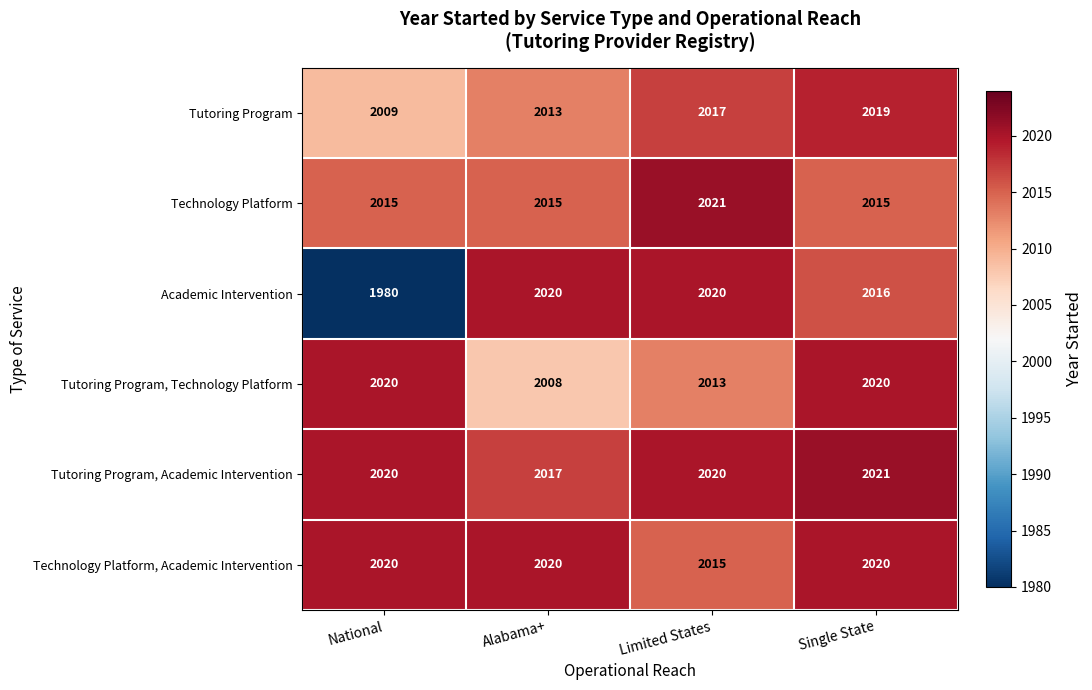

Which series has the largest total across all categories?

Tutoring Program, Academic Intervention